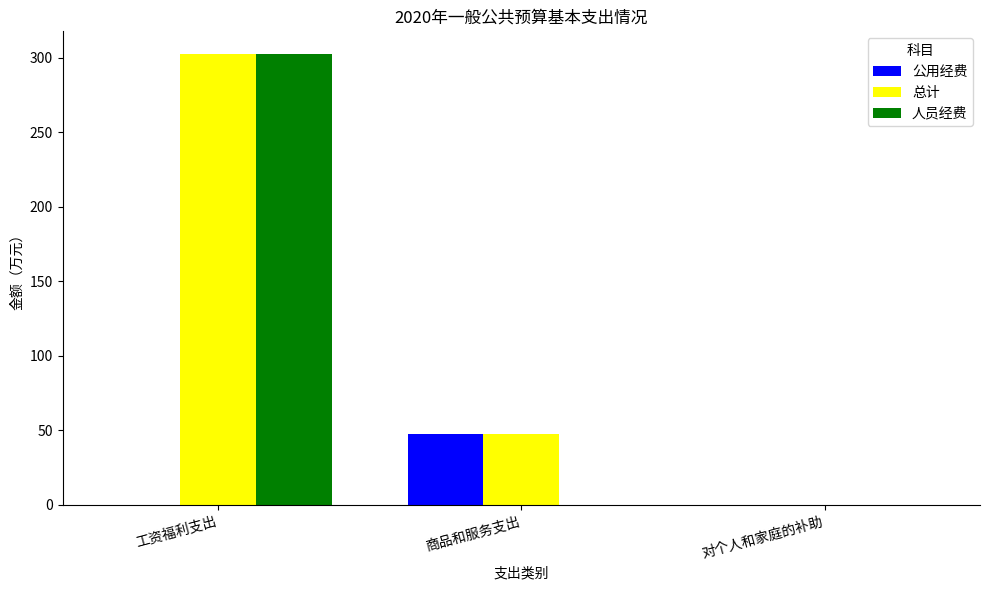

At which label is 总计 closest to 151?

商品和服务支出